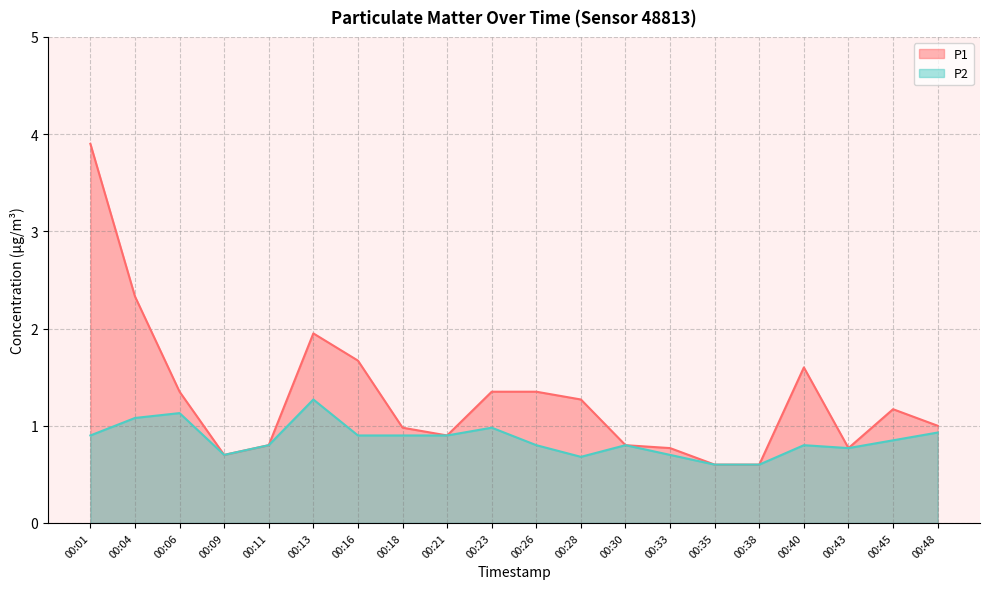

What is the spread (max minus min) of values at 00:40?

0.8